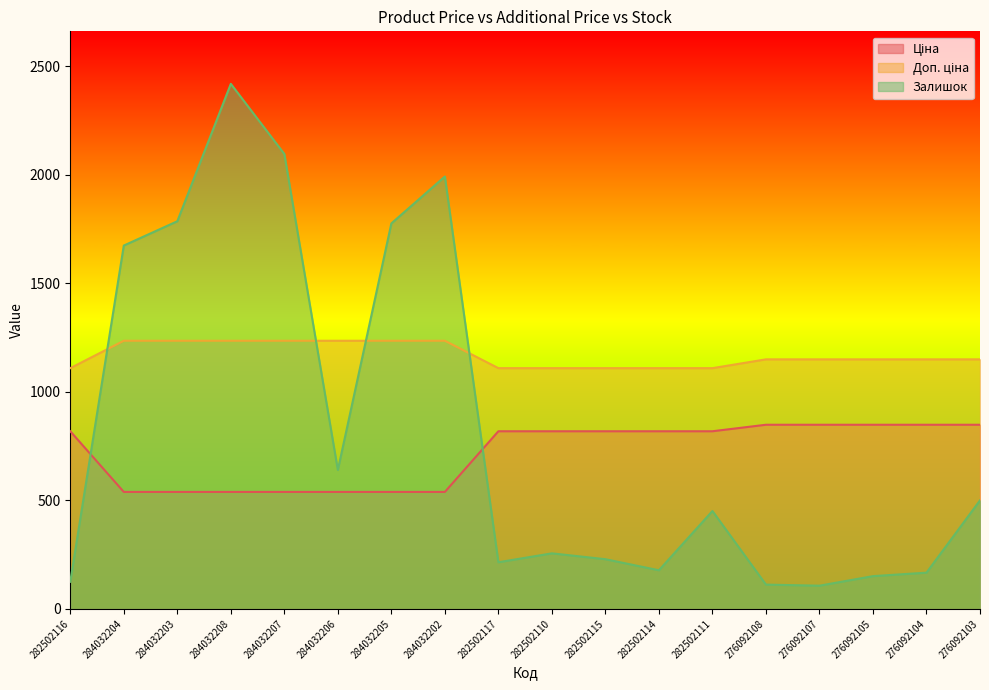

Does the chart have visible grid lines?

No